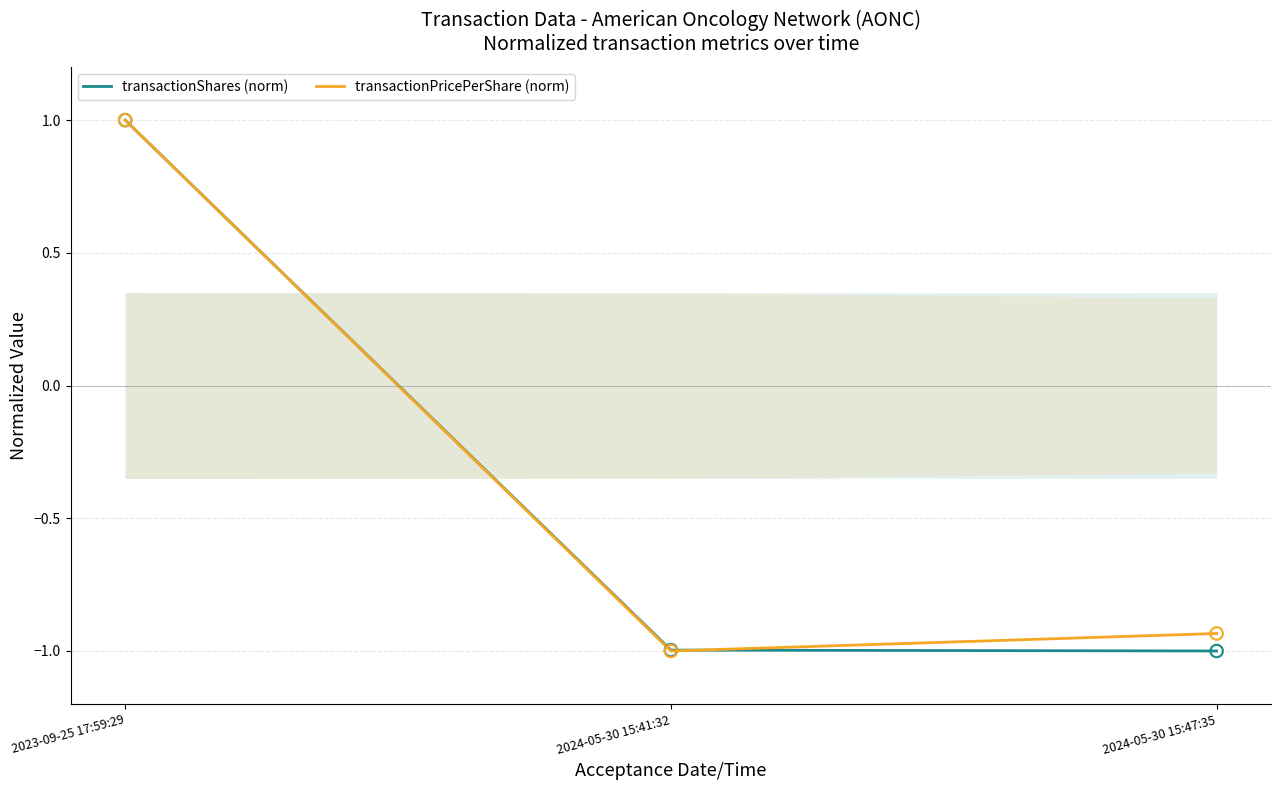

What are all the series names shown in the legend?

transactionShares (norm), transactionPricePerShare (norm)